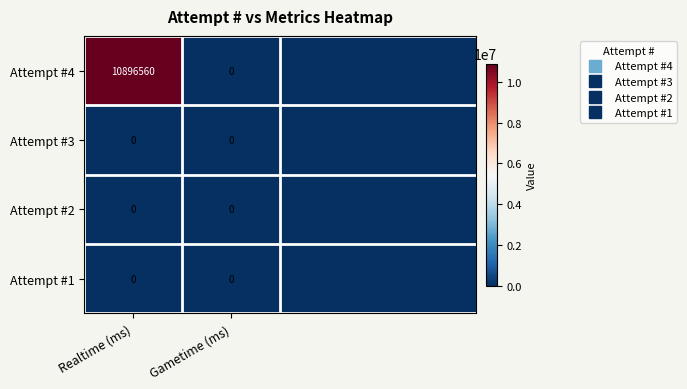

At which category does the chart reach its minimum across all series?

Gametime (ms)